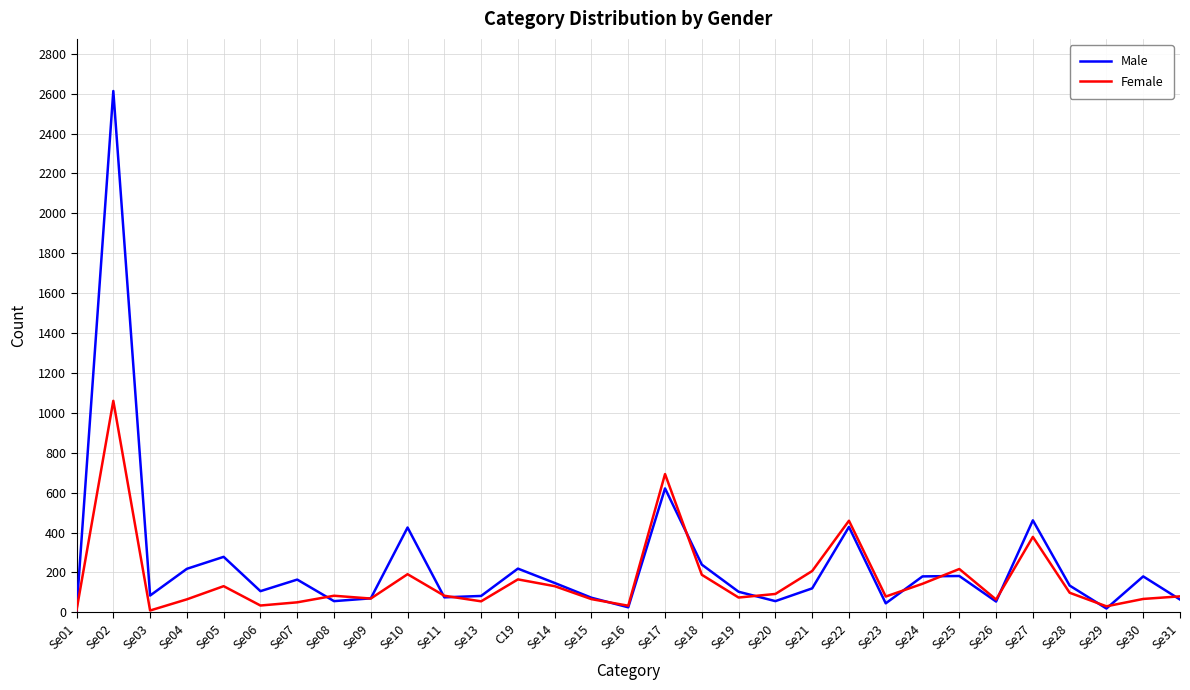

What are all the series names shown in the legend?

Male, Female